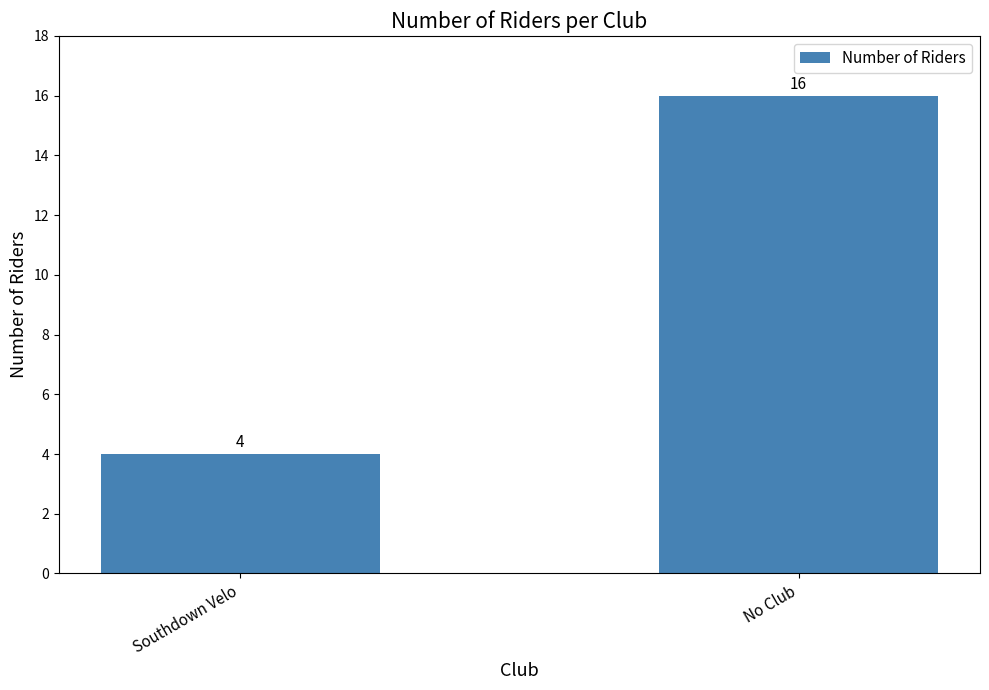

Rank the categories by value from lowest to highest.

Southdown Velo, No Club